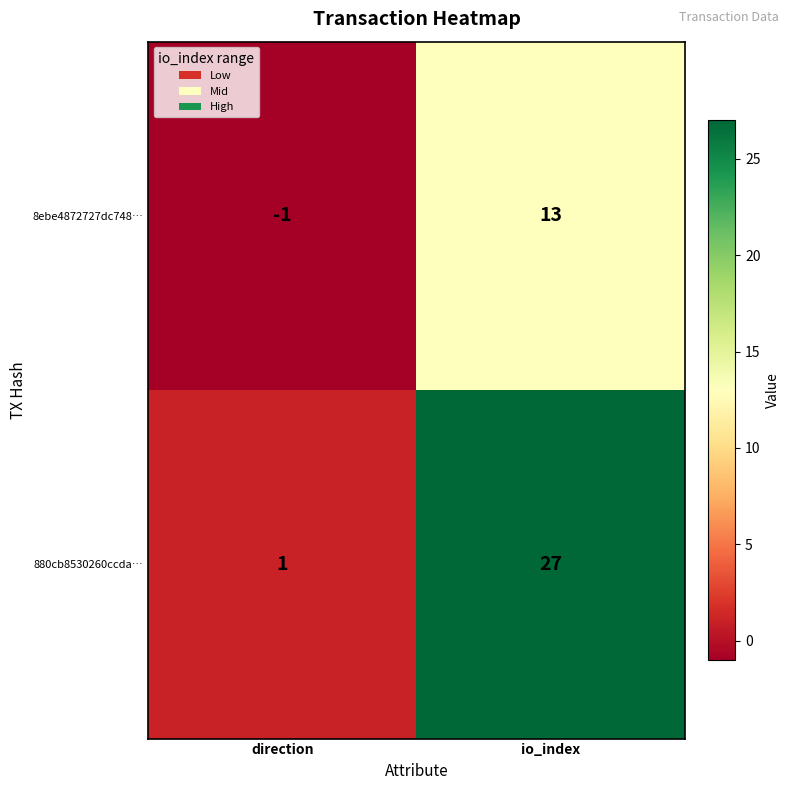

What is the total value across all series at io_index?

40